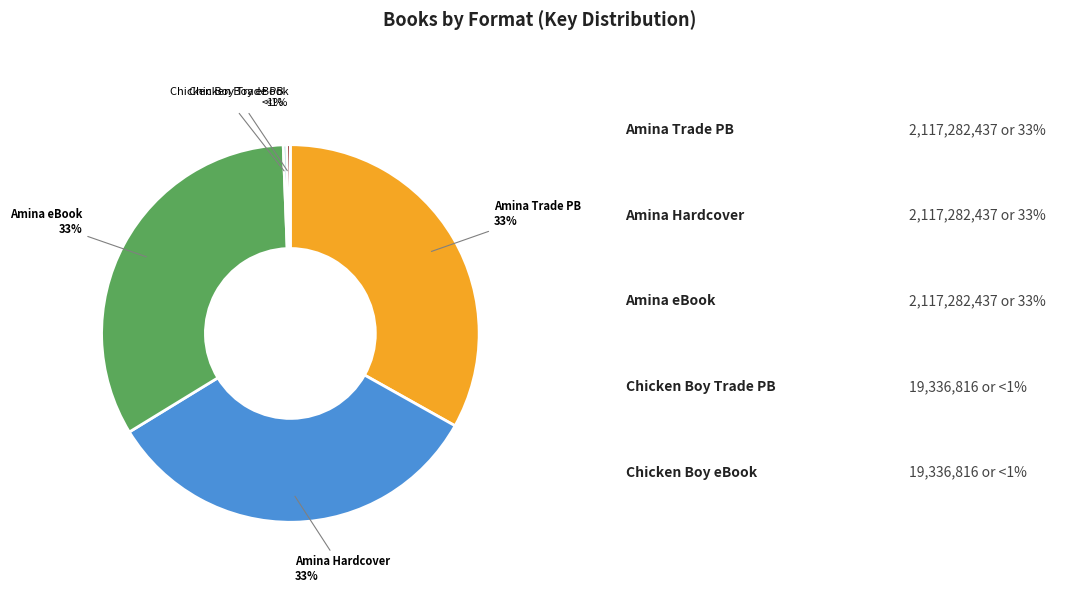

Does 9781439106662 represent more than half of the total?

No